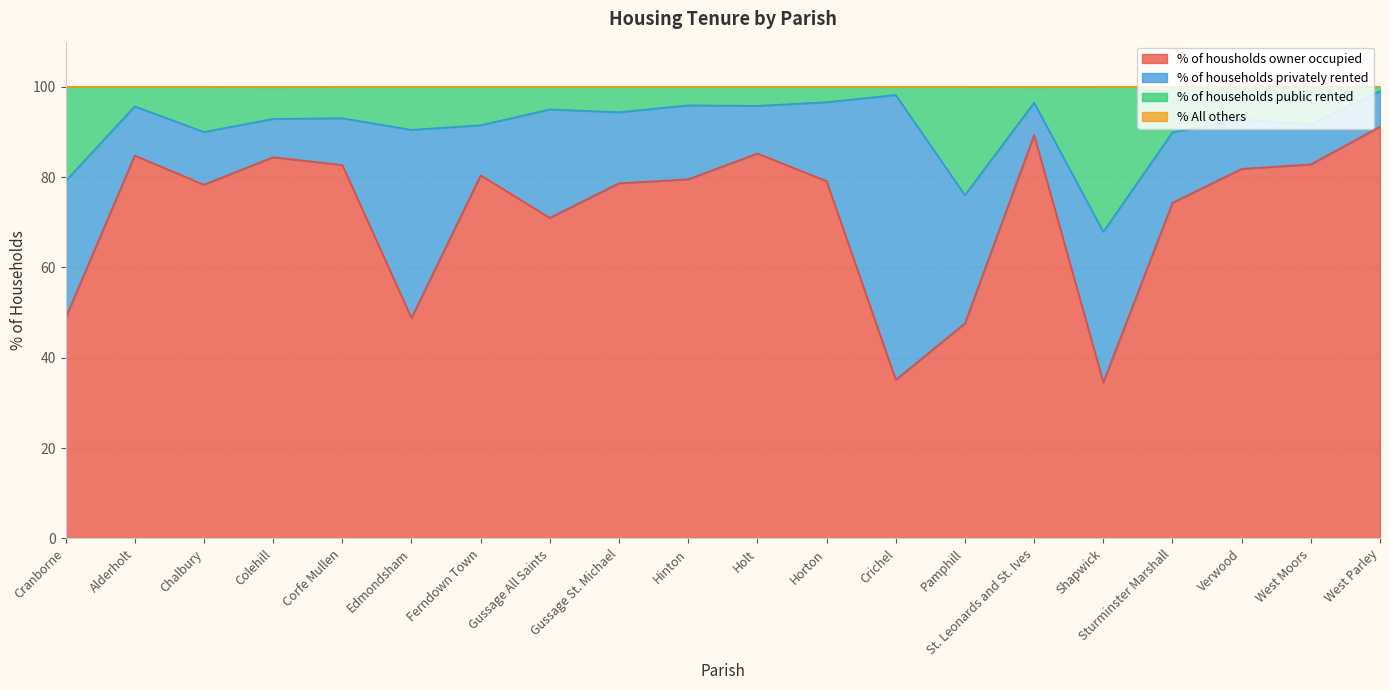

True or false: % of housholds owner occupied has a value of 79.1 at Horton.

True